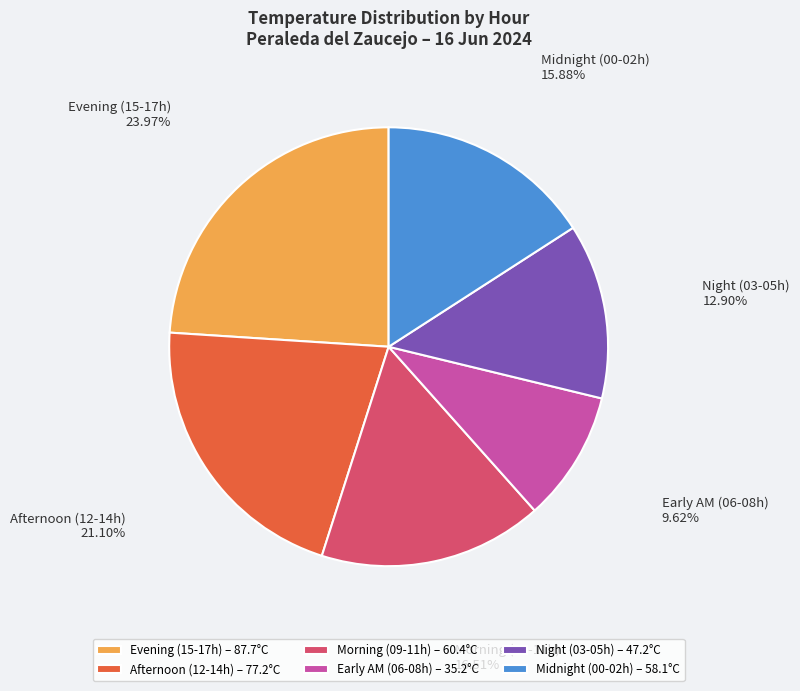

Is there a majority slice in this chart?

No